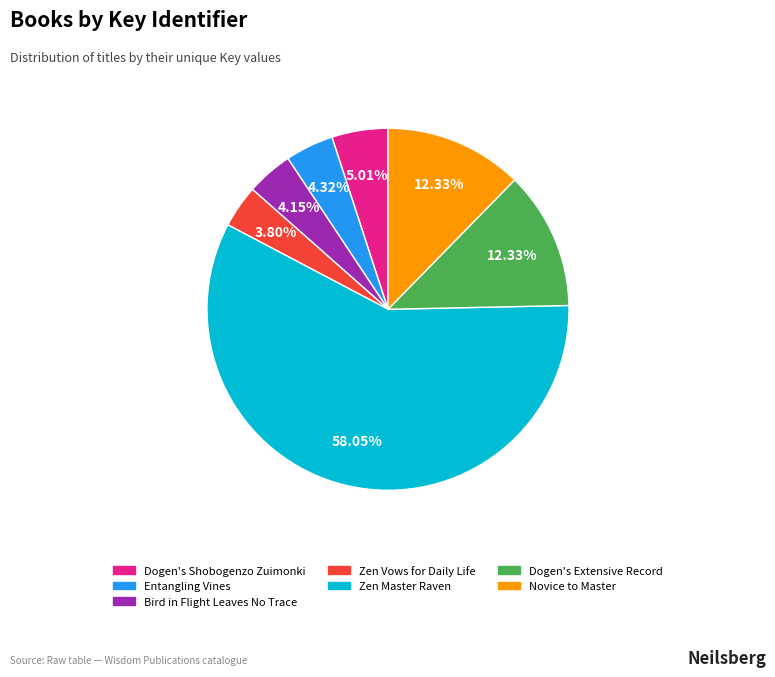

Is Entangling Vines the majority of the pie?

No